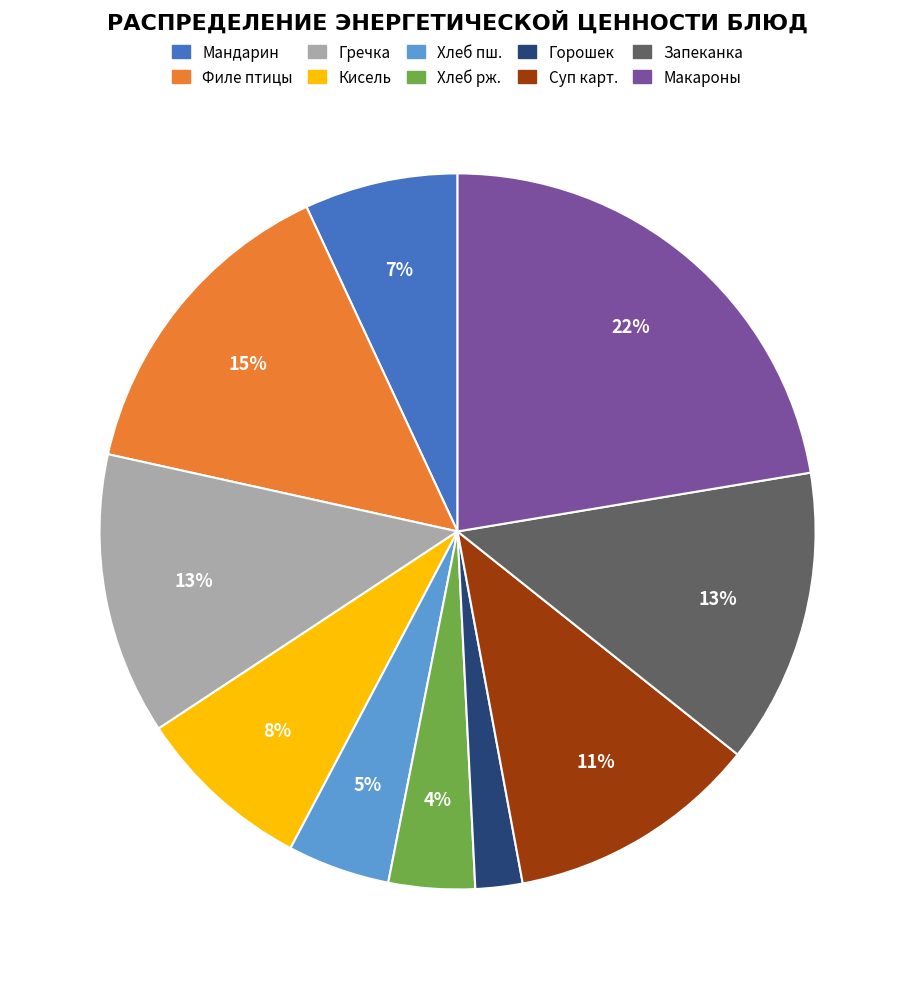

Approximately how many times larger is the value at Макароны compared to Кисель?

2.8